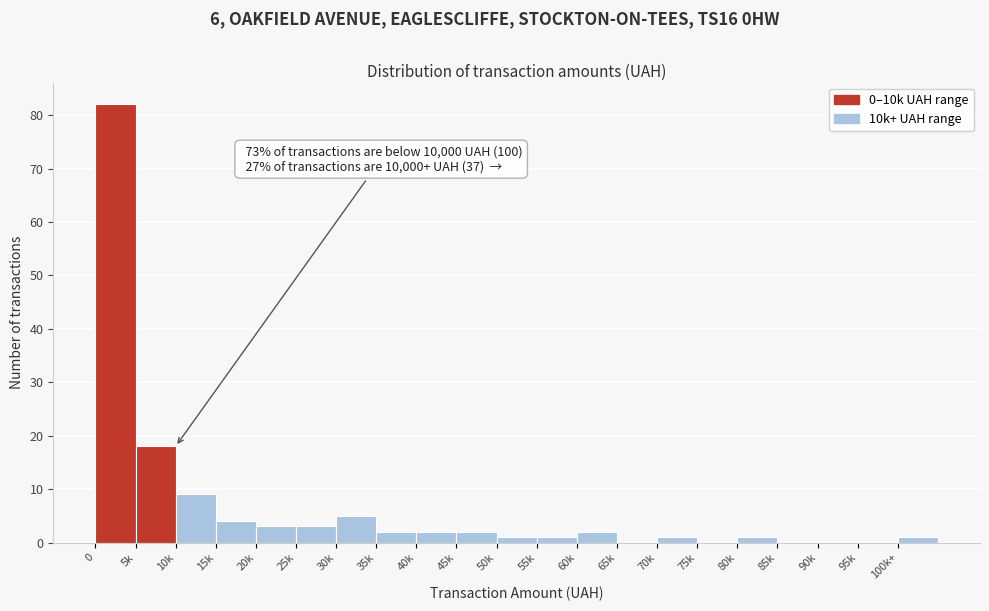

Reading right to left, list all the values displayed in this chart.

100k+=1	95k=0	90k=0	85k=0	80k=1	75k=0	70k=1	65k=0	60k=2	55k=1	50k=1	45k=2	40k=2	35k=2	30k=5	25k=3	20k=3	15k=4	10k=9	5k=18	0=82